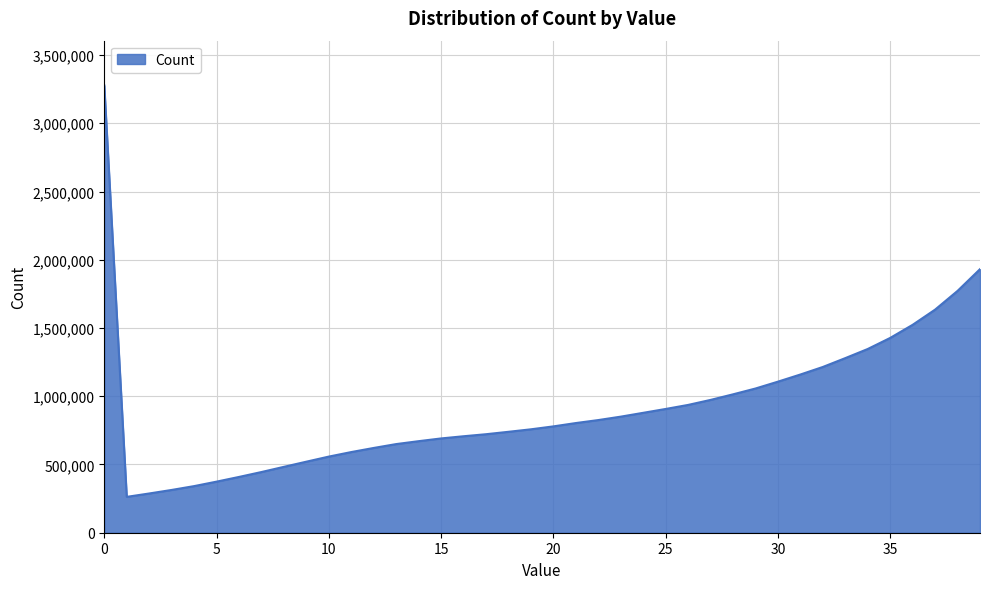

Reading left to right, transcribe all the data shown in this chart.

3277481	262754	287494	313394	341504	374253	408711	444683	482768	520517	557811	591022	621116	649493	670752	690850	706834	721741	739440	757681	779097	803507	825427	850413	878509	906728	936326	973089	1013914	1056556	1106802	1159126	1214399	1279275	1346120	1427178	1523270	1634602	1771756	1931120